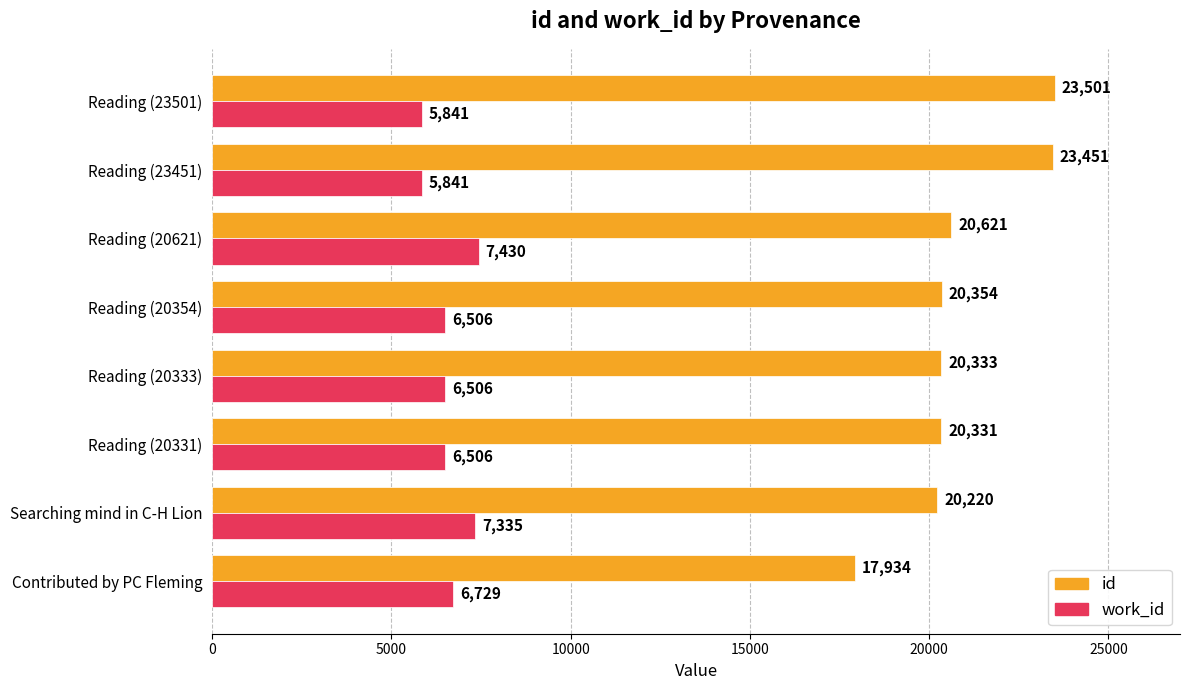

What is the difference between the second highest and second lowest values in the work_id series?

1494